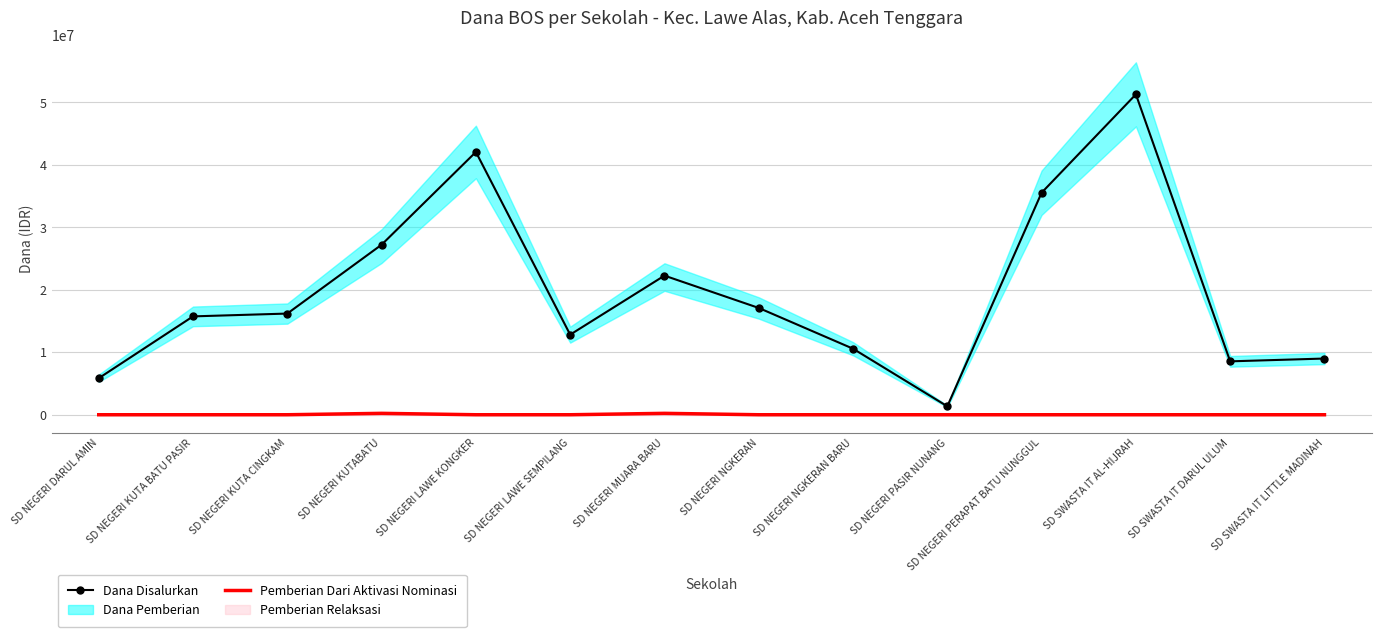

What is the spread (max minus min) of values at SD NEGERI NGKERAN?

17100000